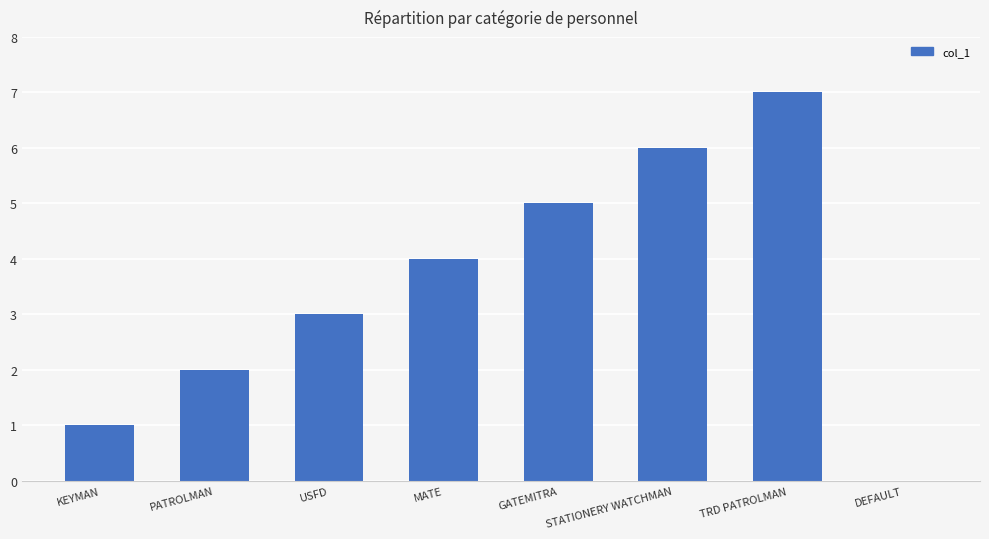

What is the ratio of the value at GATEMITRA to the value at PATROLMAN?

2.5